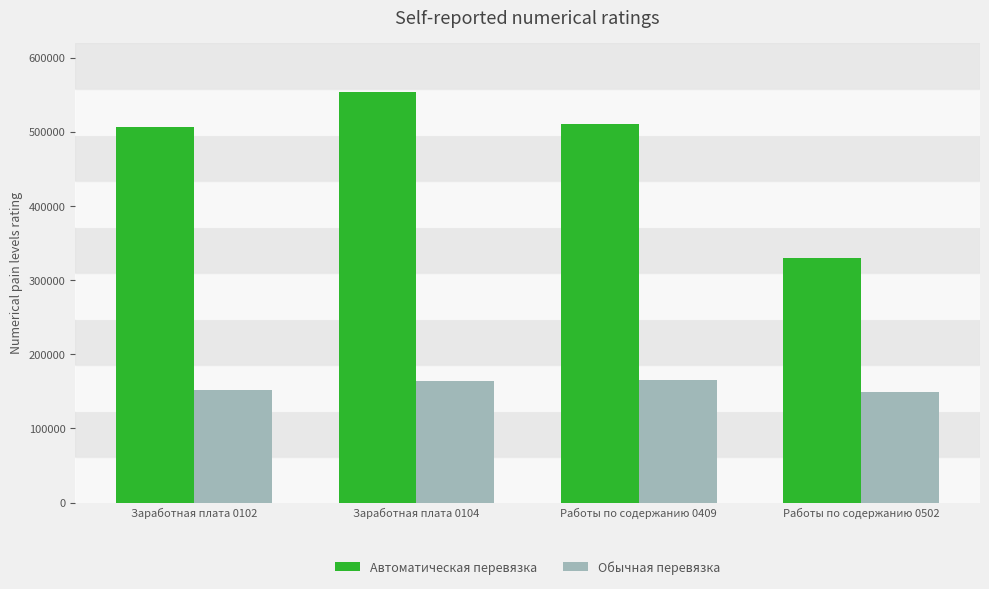

Rank the series at Работы по содержанию 0409 from lowest to highest value.

Обычная перевязка, Автоматическая перевязка